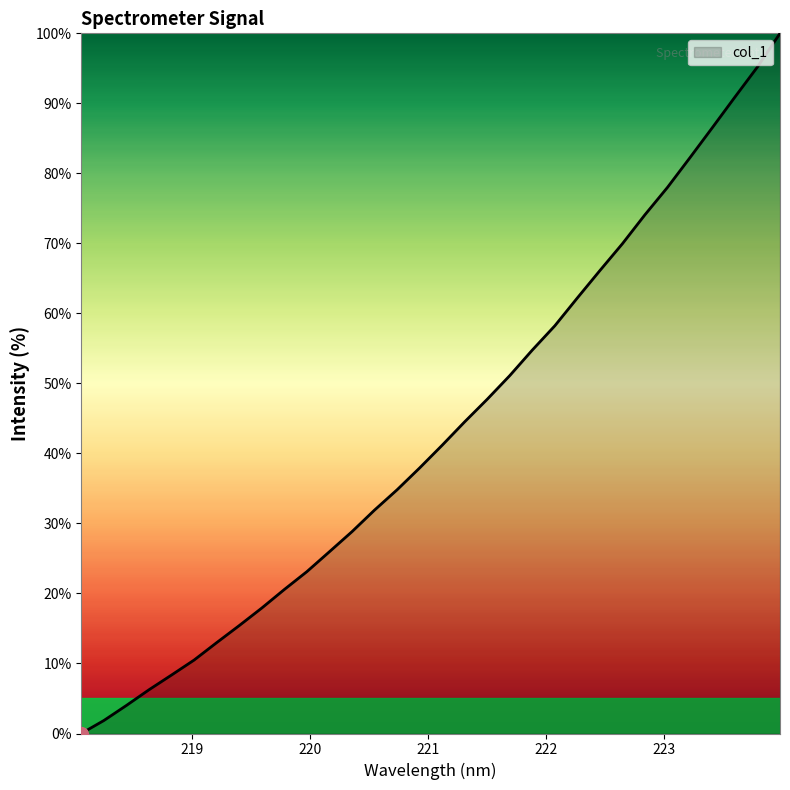

What is the maximum value shown in the chart?

100.0